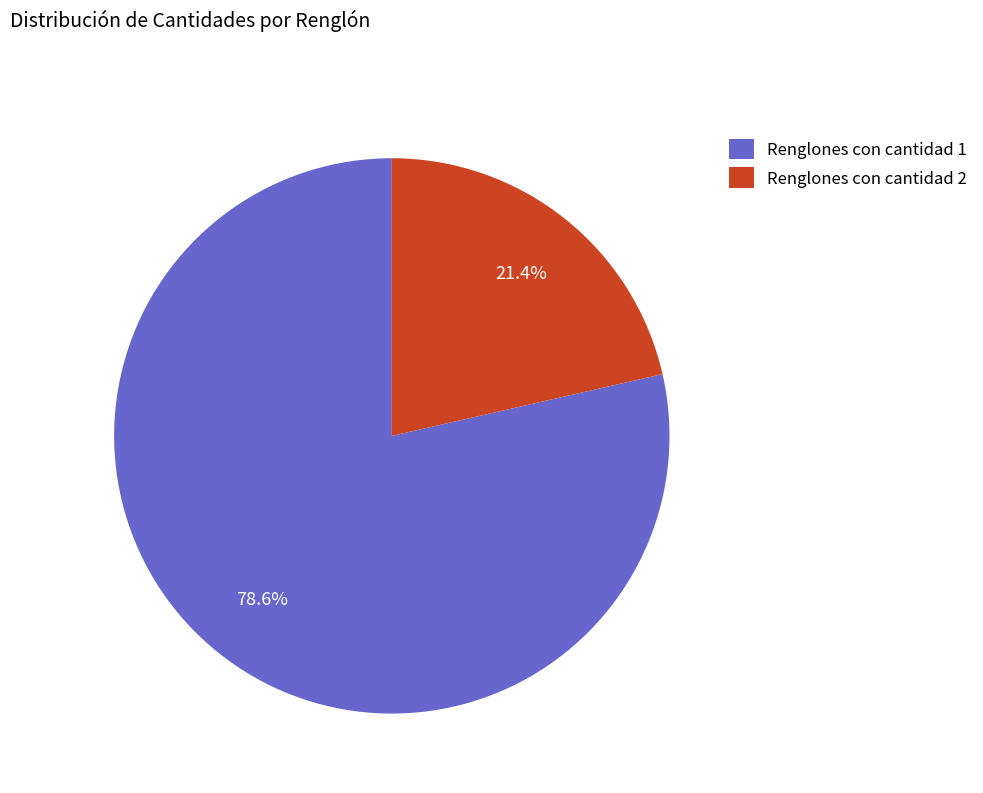

Is there any slice that represents more than half of the pie?

Yes